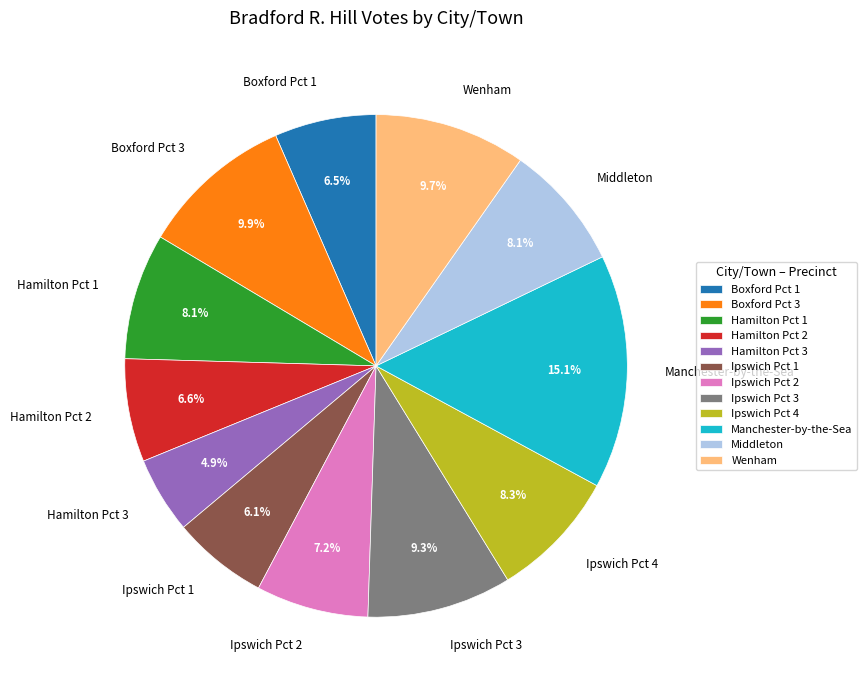

How many slices are in this pie chart?

12